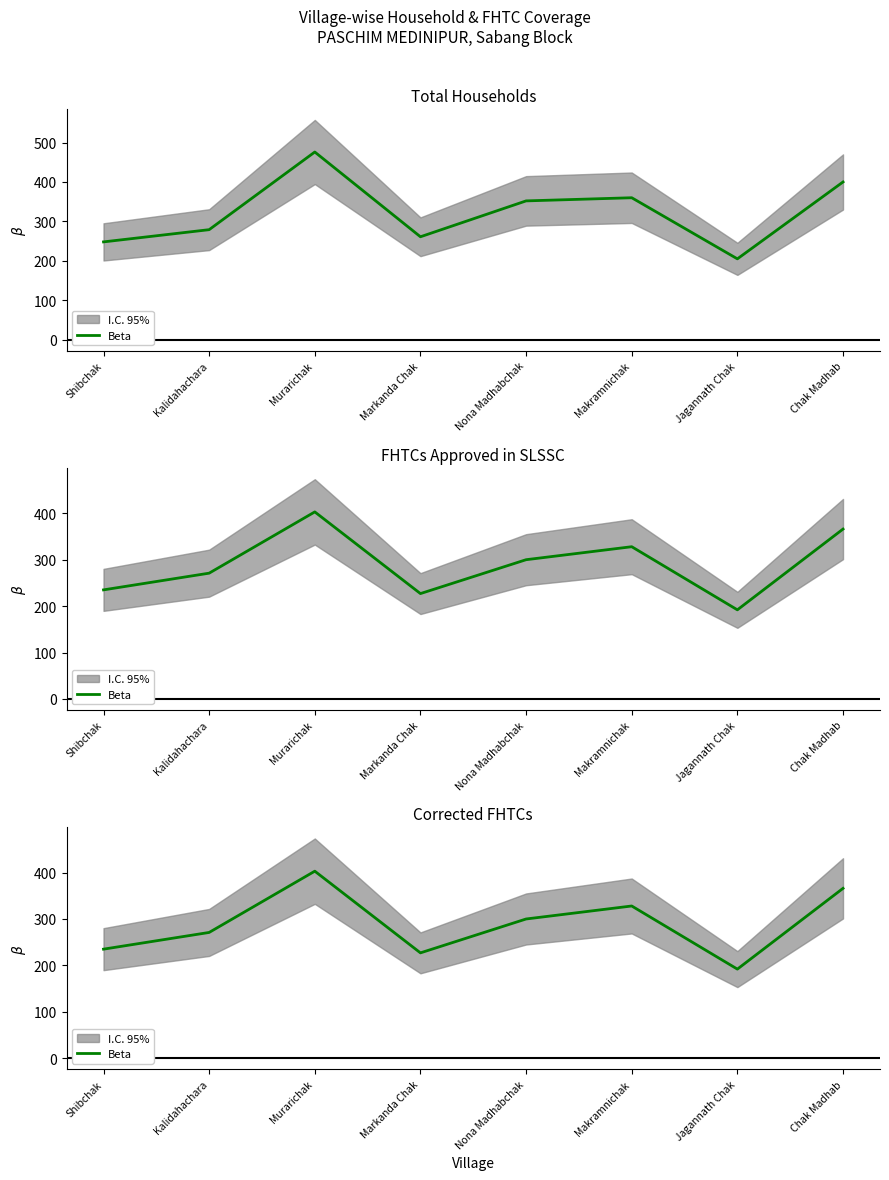

The chart shows a value of 366 at Chak Madhab. True or false?

True